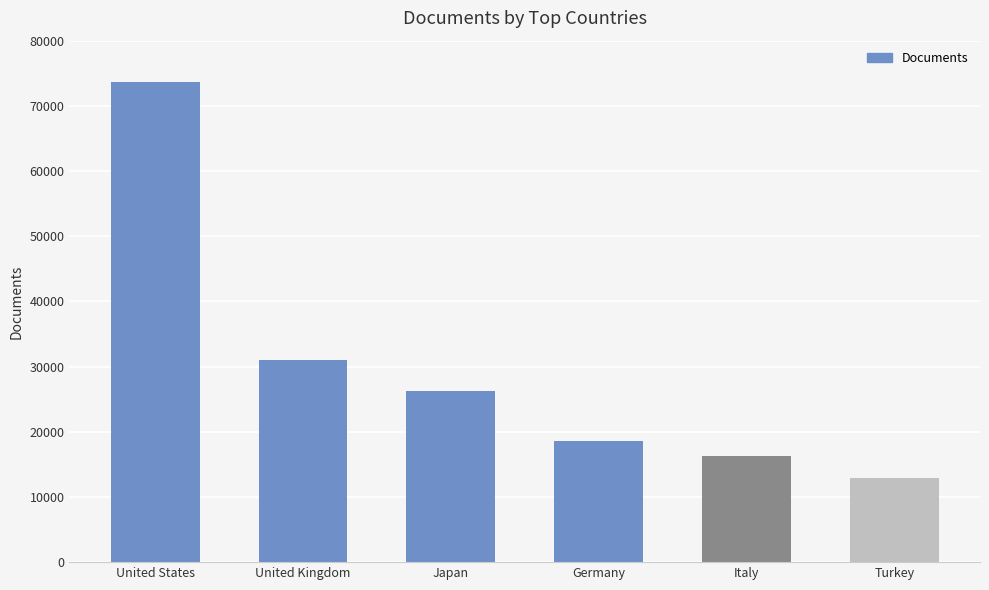

Is it true that the value at Japan is 7131?

False